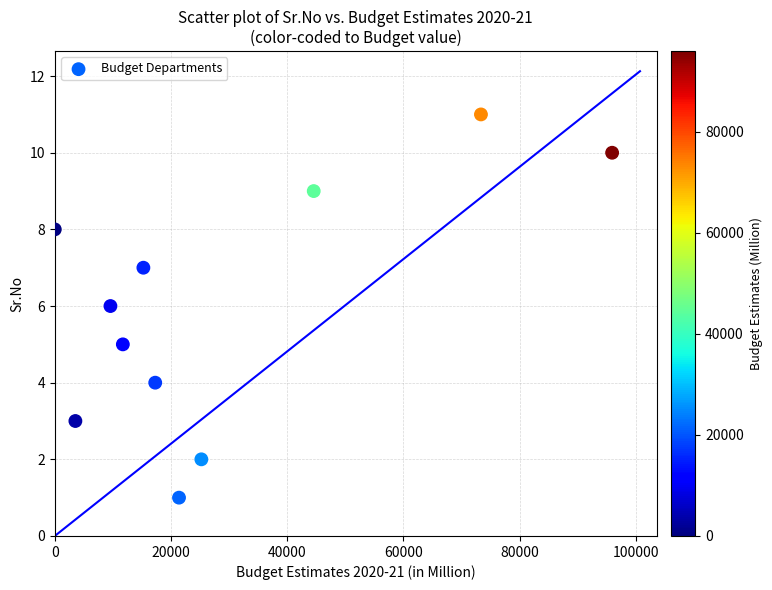

What is the average X value?

28896